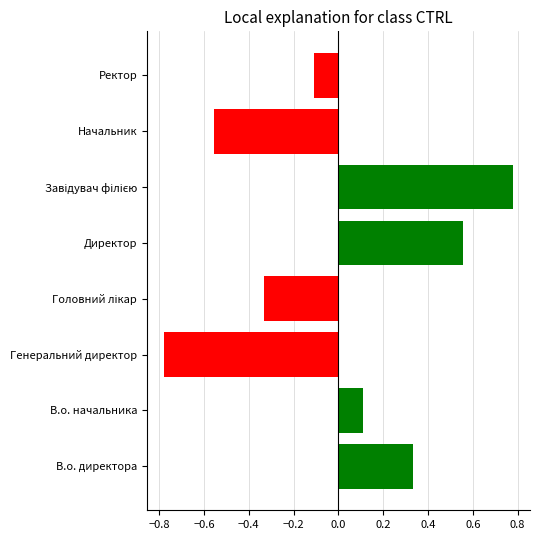

What is the change in value from В.о. директора to Ректор?

-0.4